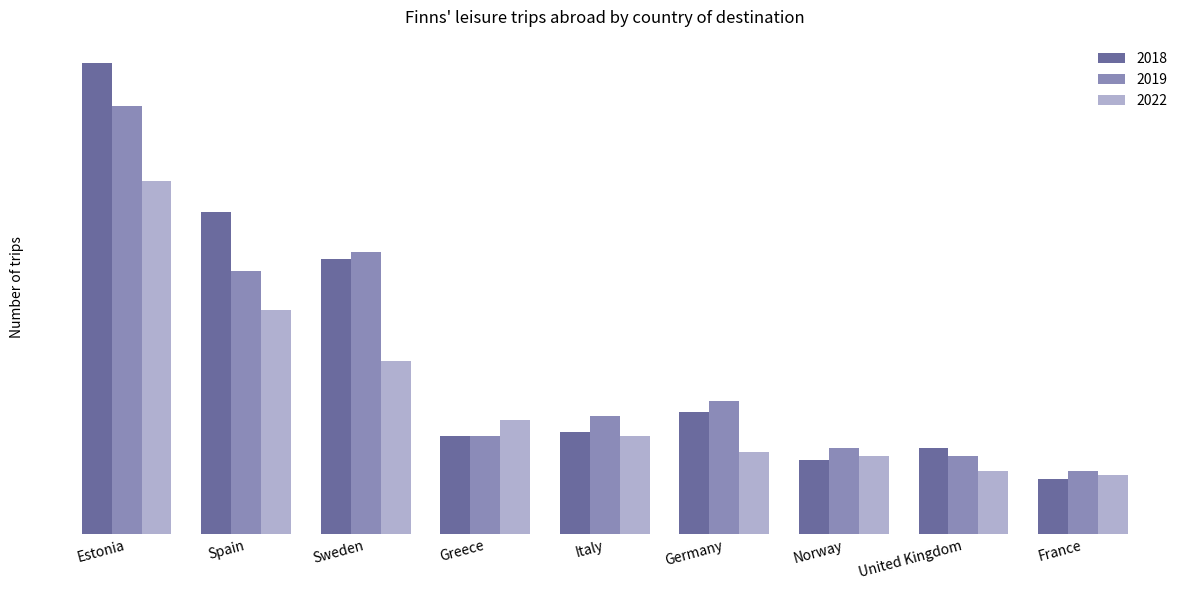

Does the chart contain stacked bars?

No